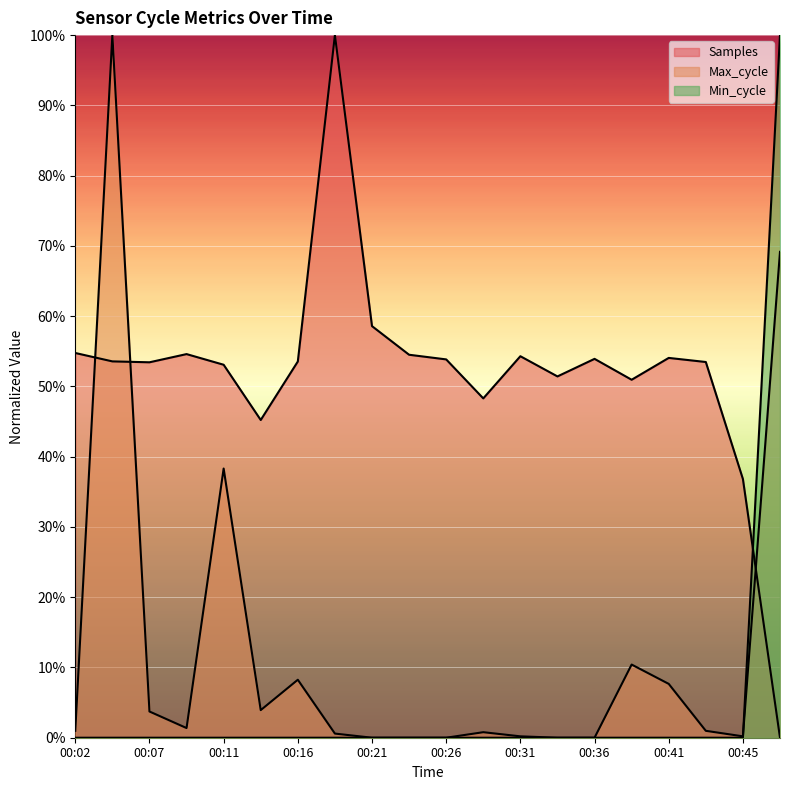

Where do Samples and Min_cycle first cross each other?

00:45 and 00:48